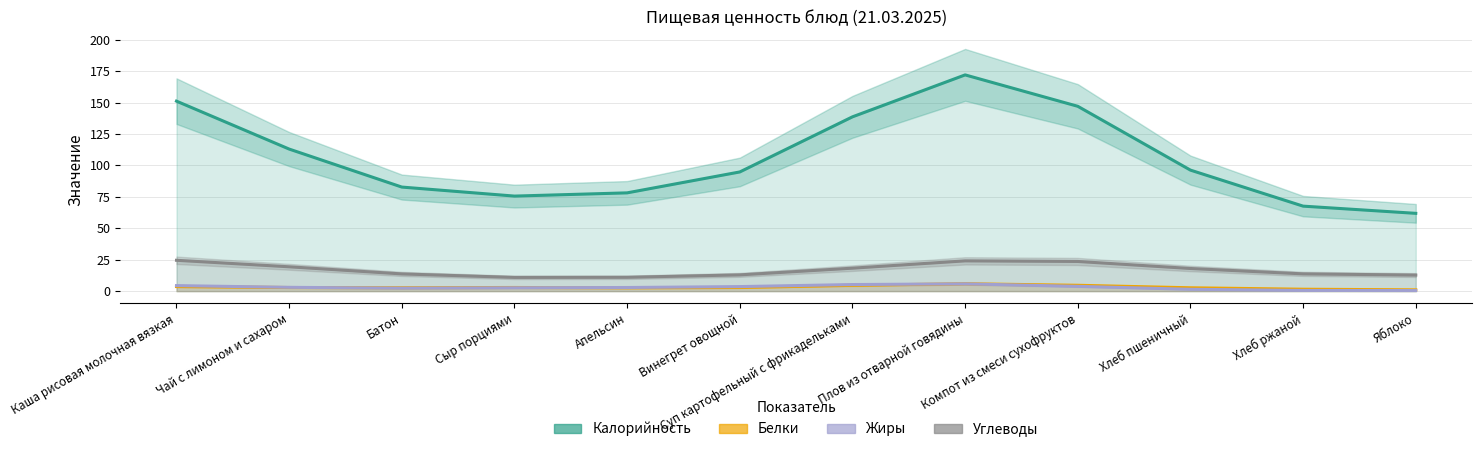

What position from the left is Компот из смеси сухофруктов?

9